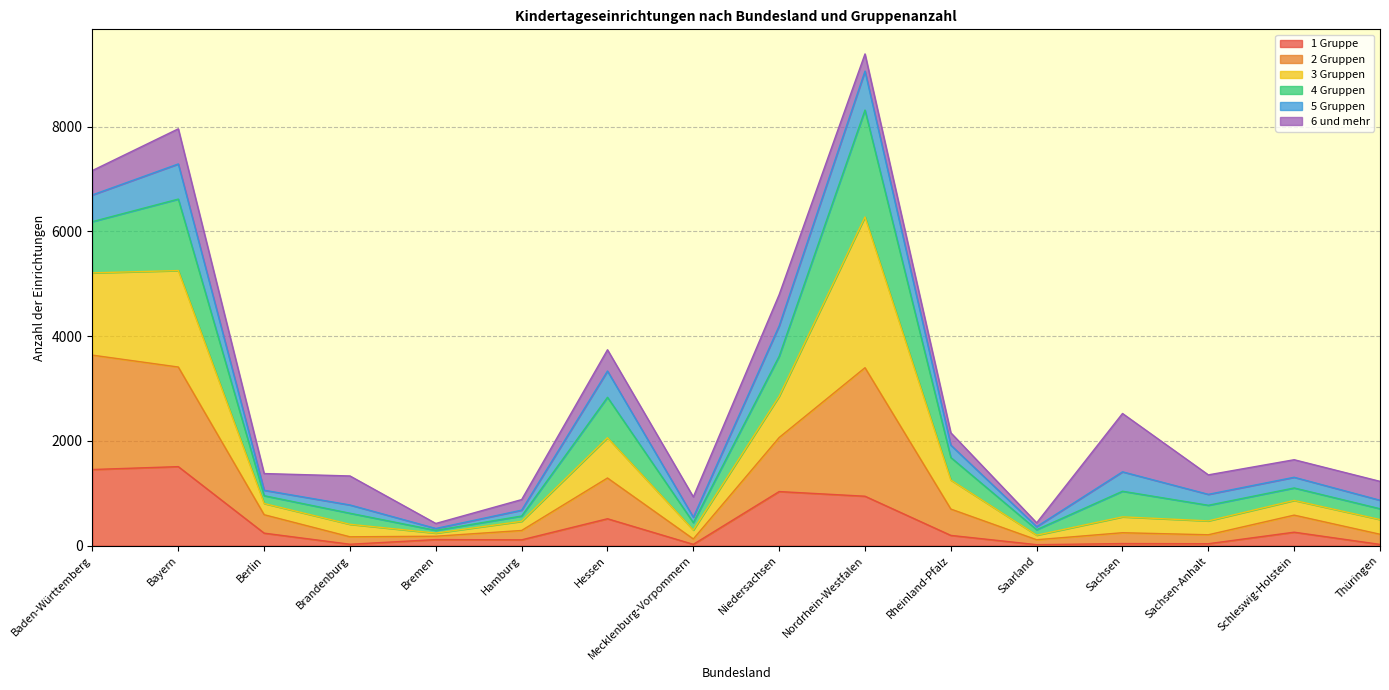

At which label is 1 Gruppe closest to 3282?

Bayern